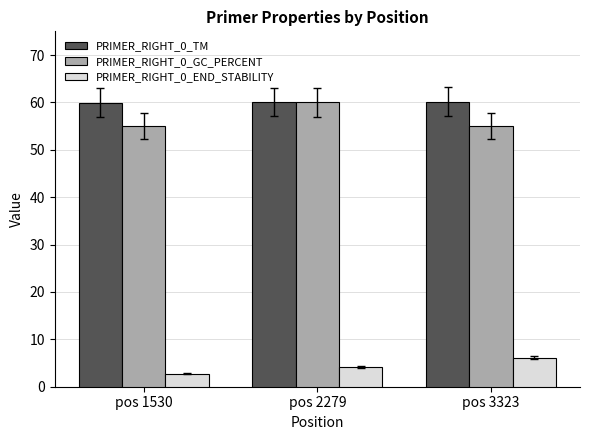

Rank the series at pos 1530 from lowest to highest value.

PRIMER_RIGHT_0_END_STABILITY, PRIMER_RIGHT_0_GC_PERCENT, PRIMER_RIGHT_0_TM